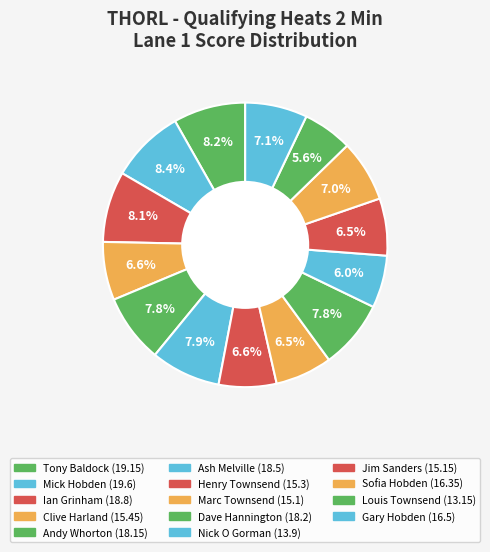

What percentage is the Dave Hannington slice, to the nearest percent?

8%